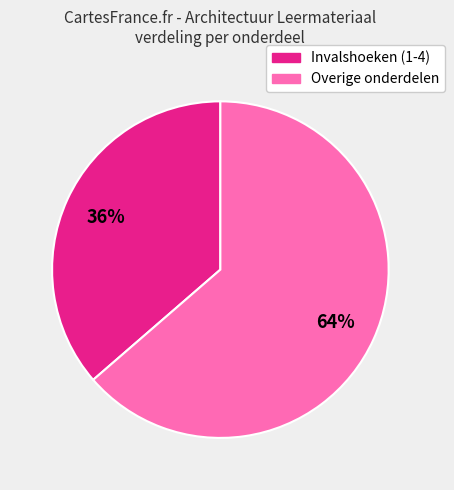

Is there any slice that represents more than half of the pie?

Yes